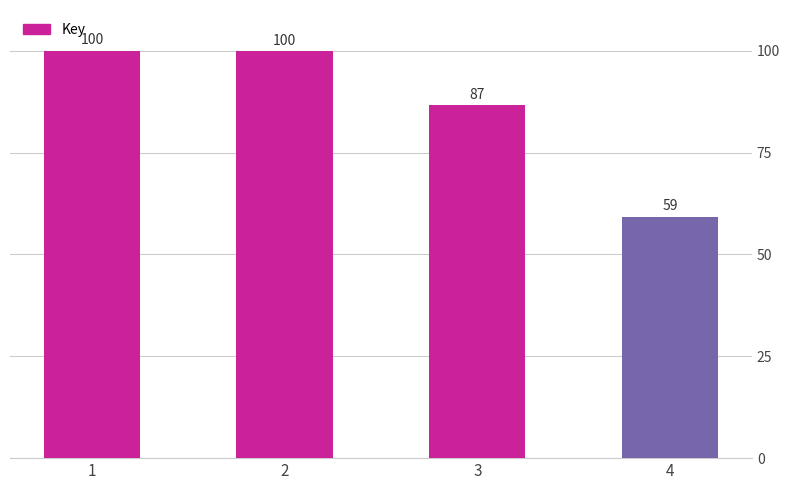

Which has a higher value, 4 or 2?

2